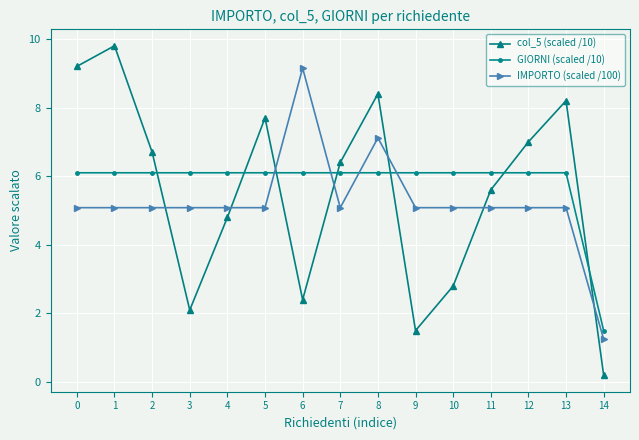

Which series has the largest range (max minus min)?

col_5 (scaled /10)